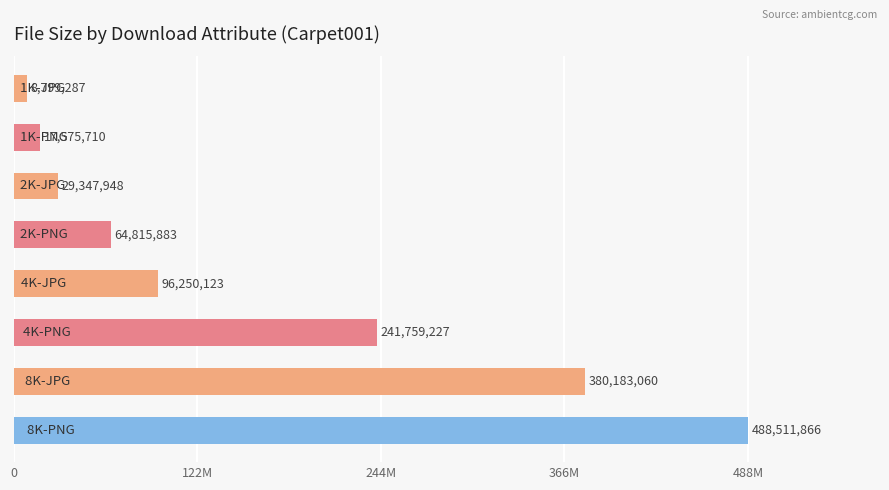

What is the difference between the second highest and minimum values?

371383773